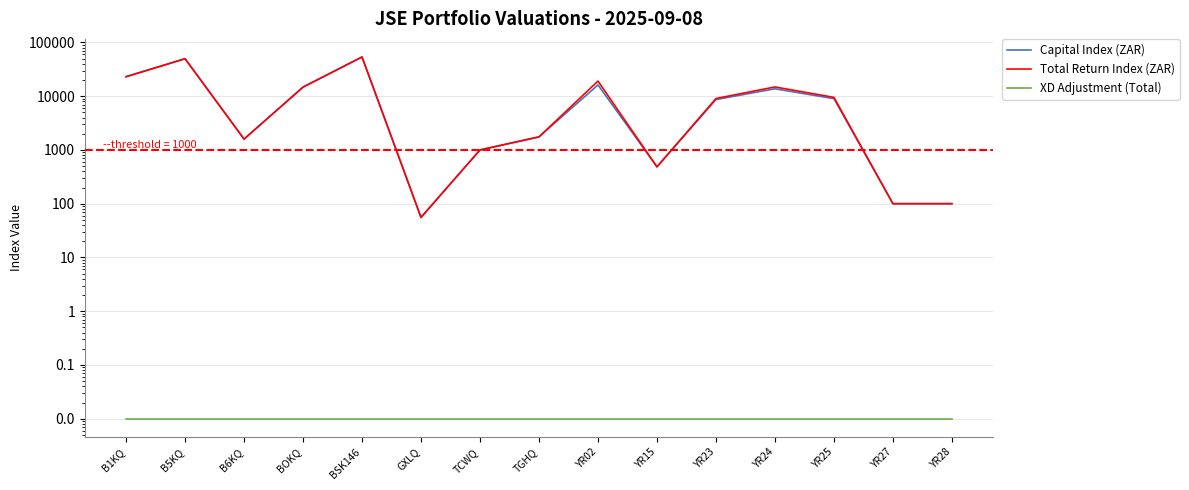

What position from the left is B5KQ?

2